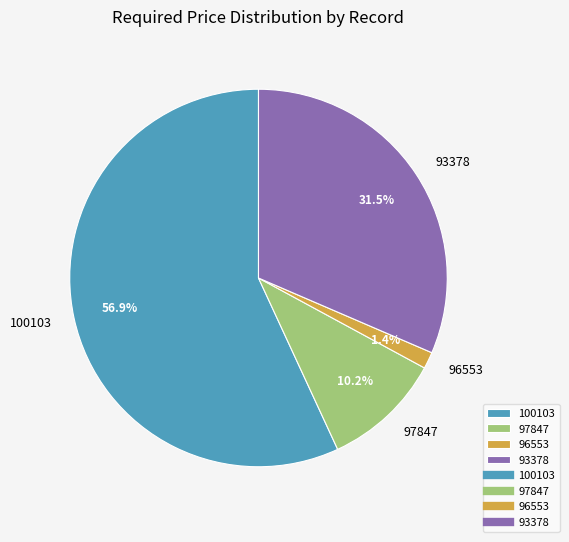

The 97847 slice represents 10% of the pie. True or false?

True